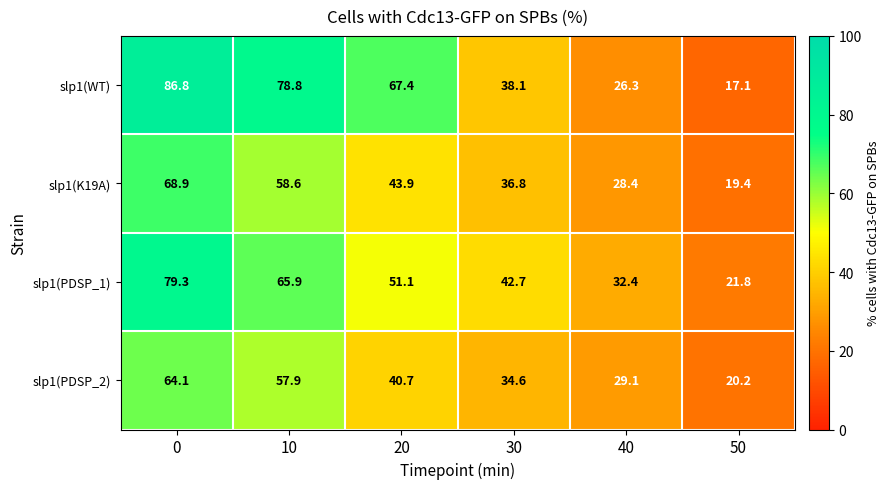

Which series has the largest total across all categories?

slp1(WT)